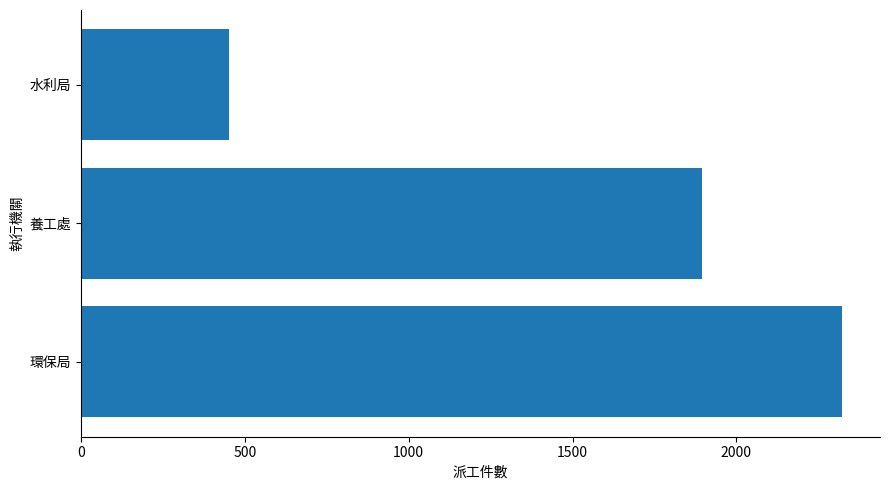

What is the change in value from 養工處 to 水利局?

-1441